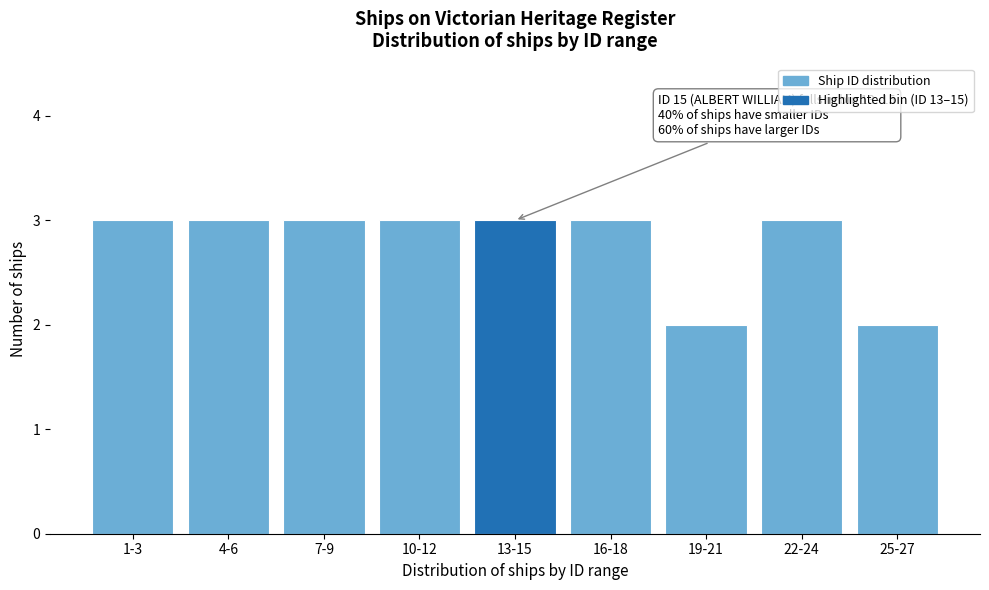

Reading left to right, what are all the values shown in this chart?

3	3	3	3	3	3	2	3	2